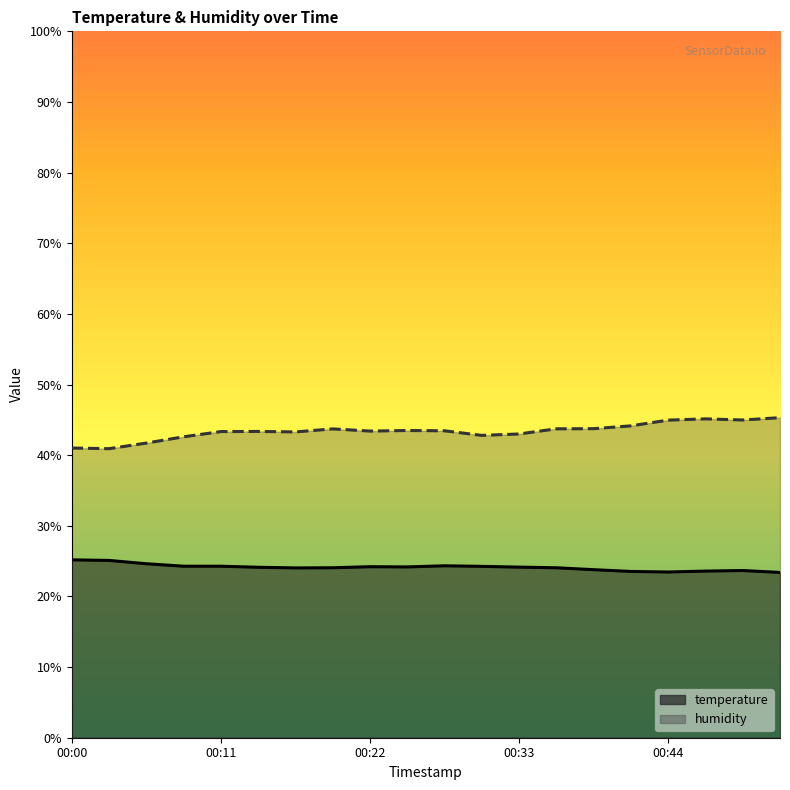

What is the value of the humidity point at the 8th from the left?

43.7